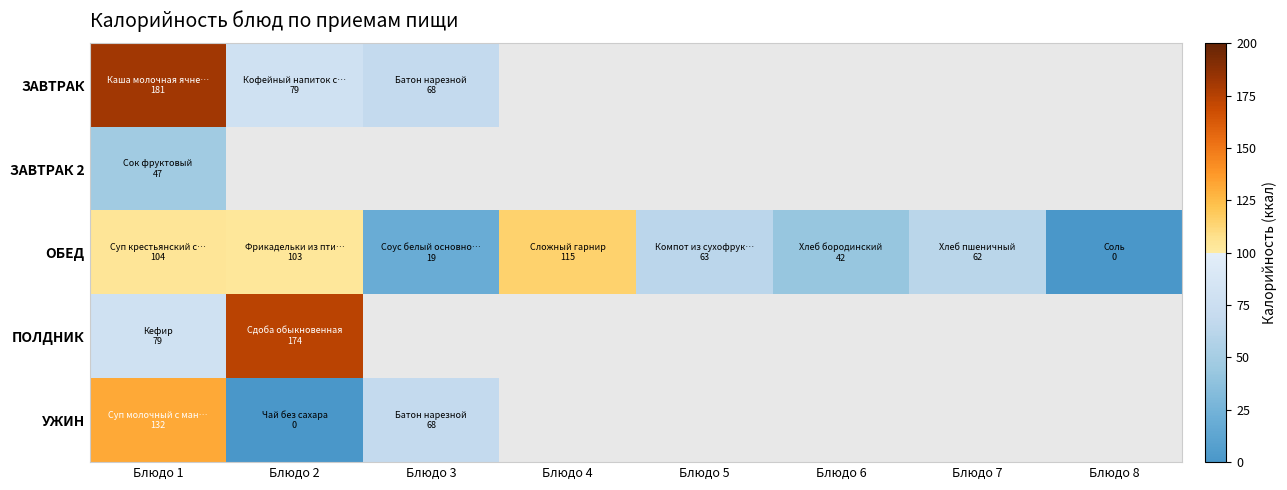

At which category is the sum across all series the highest?

Блюдо 1